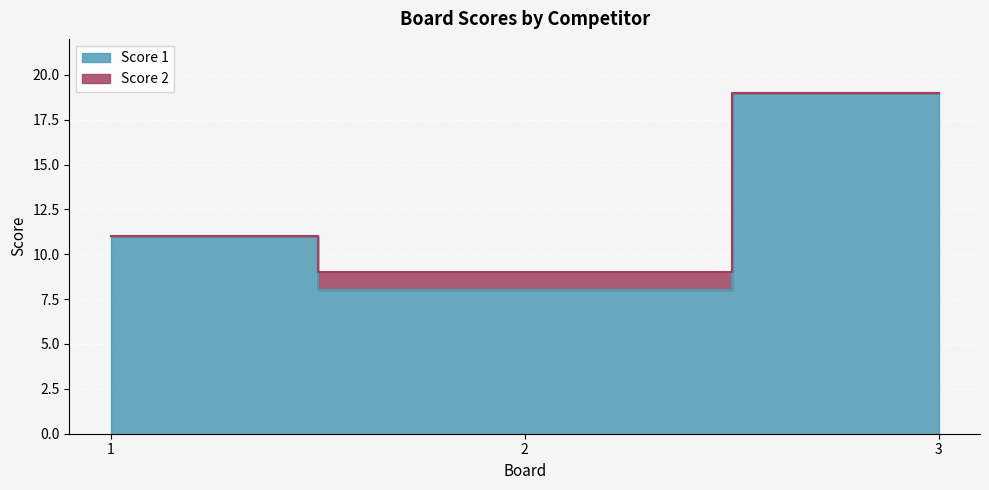

What is the difference between the values at 1 and 3?

8